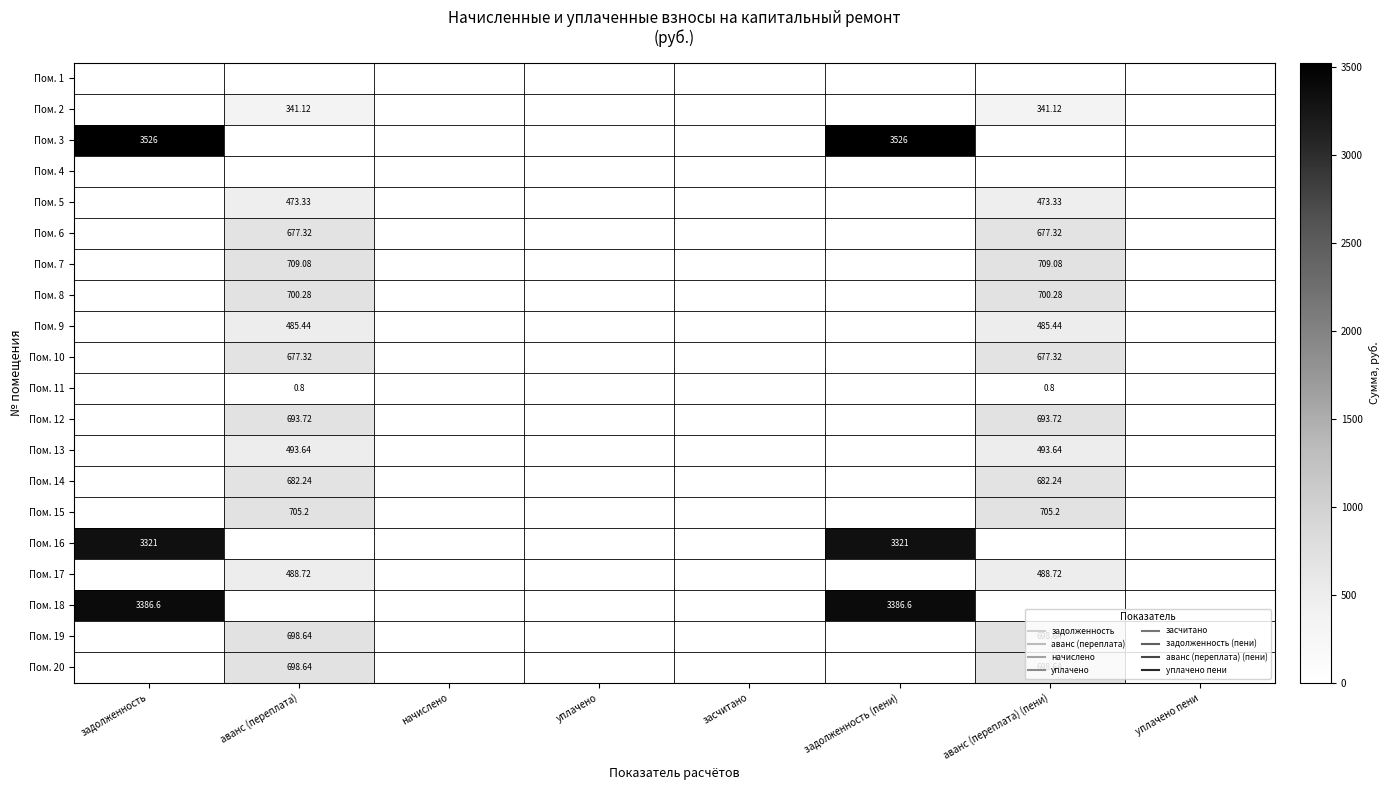

At how many categories does at least one series exceed 1707?

2